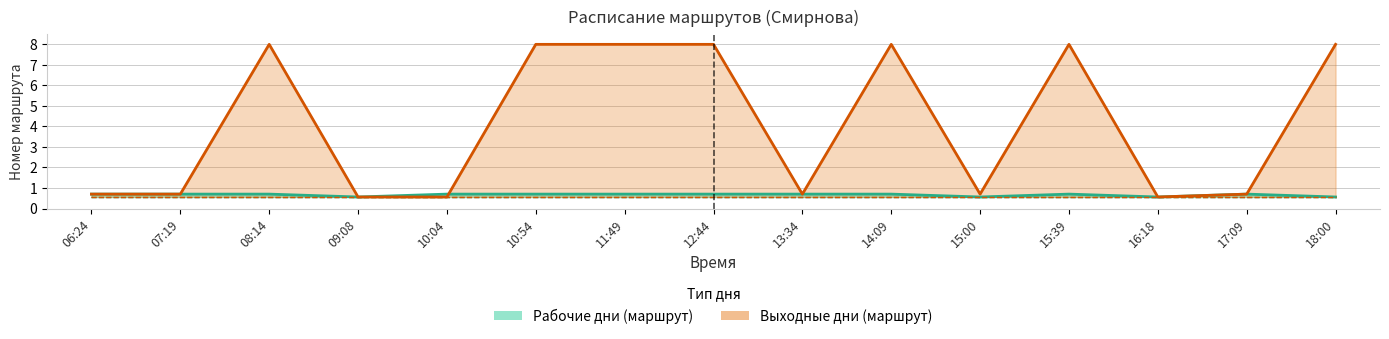

How many lines are shown in the chart?

2